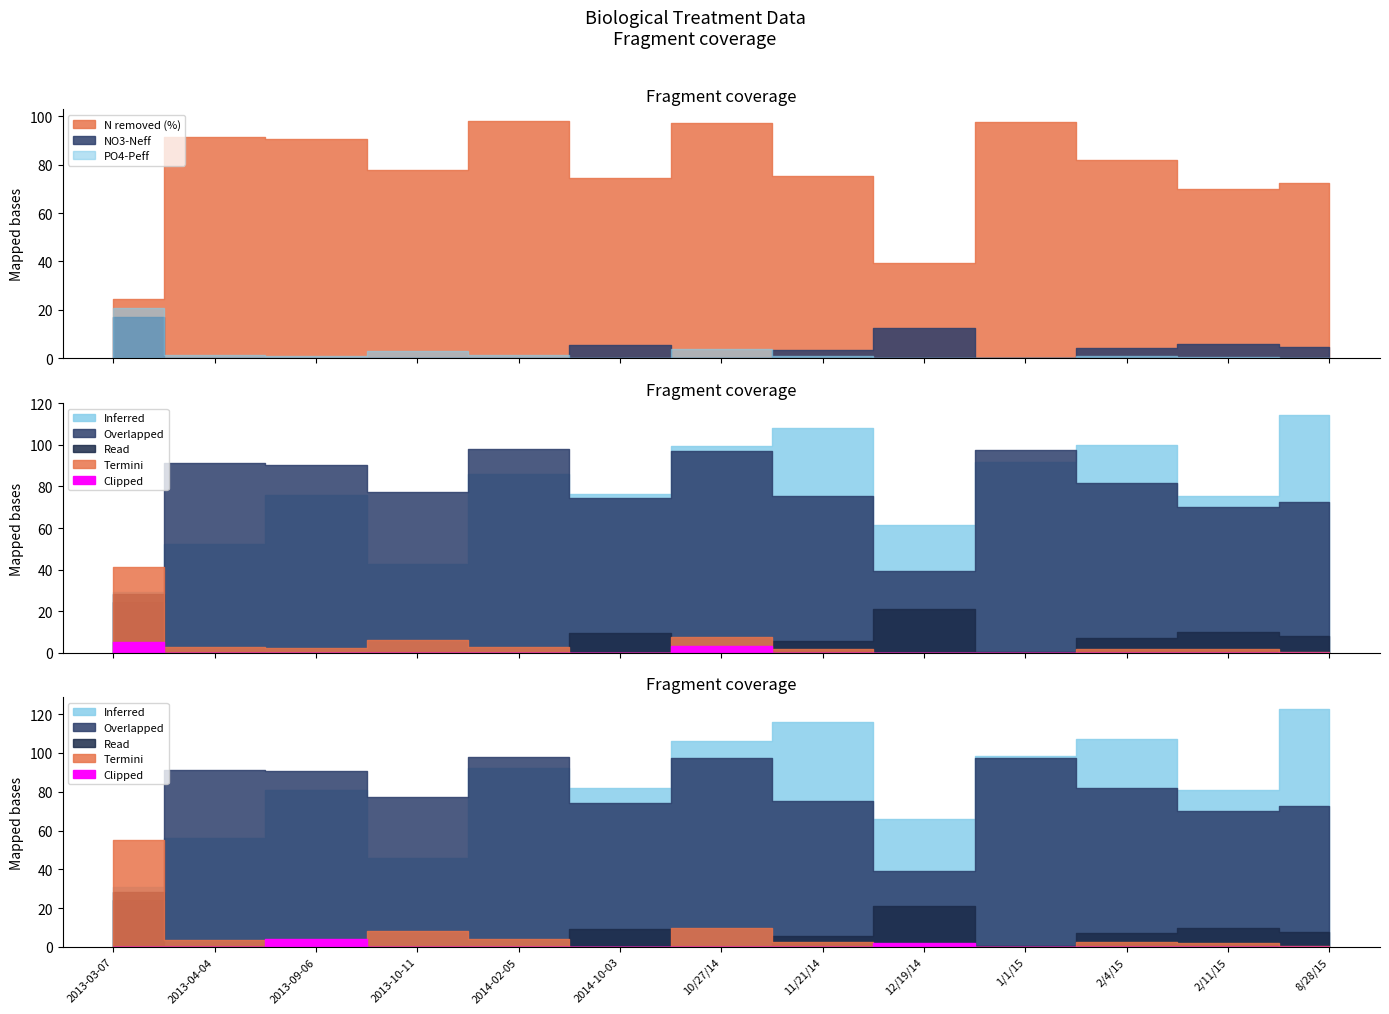

True or false: N removed (%) and PO4-Peff intersect in this chart.

False